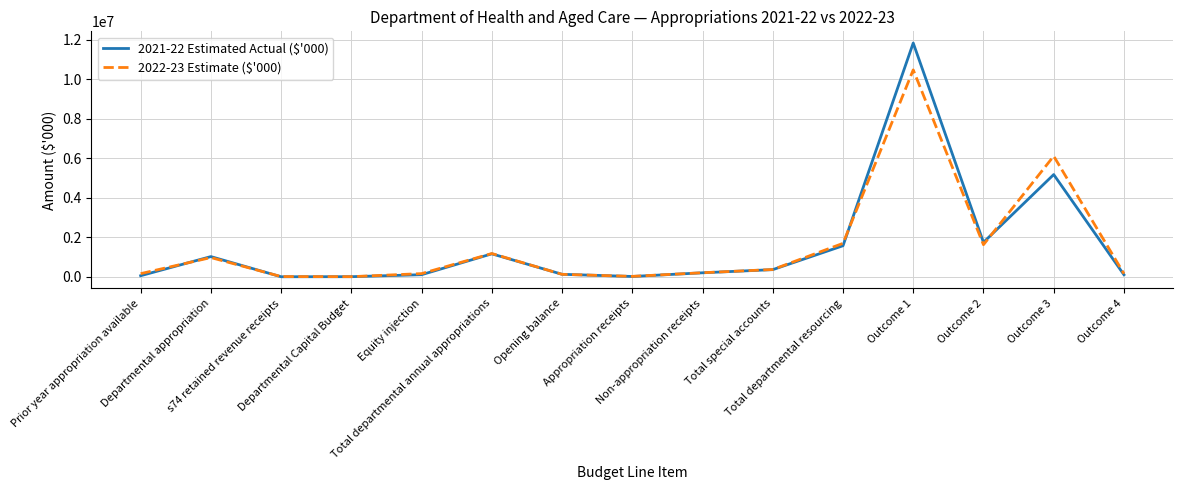

At which label does 2021-22 Estimated Actual ($'000) first exceed 211223?

Departmental appropriation